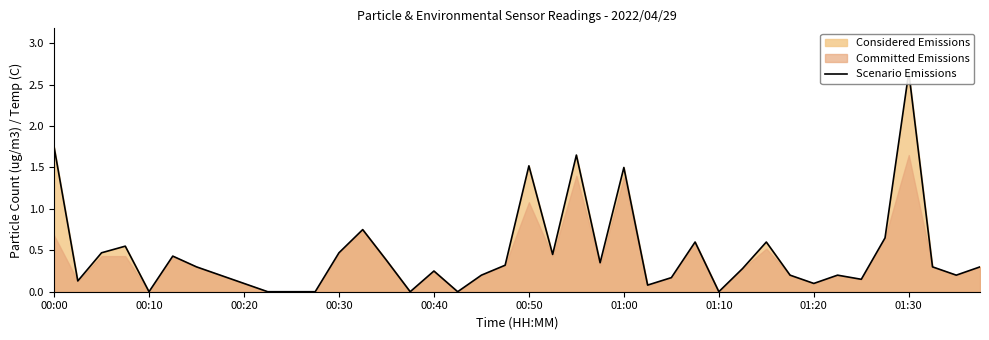

Which has a higher value, 17 or 00:30?

00:30